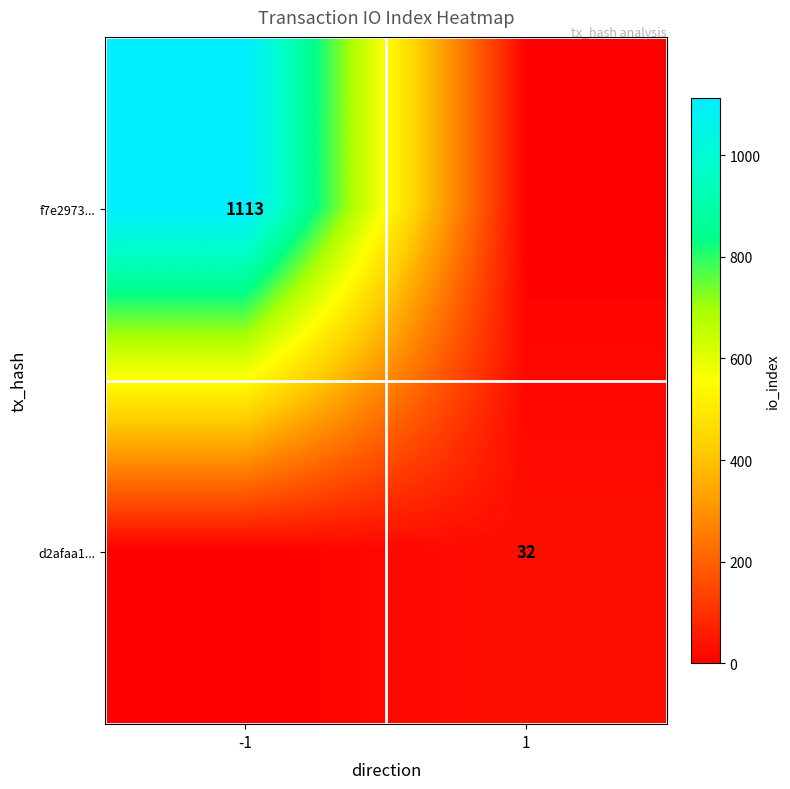

True or false: f7e2973... has a value of 523 at -1.

False